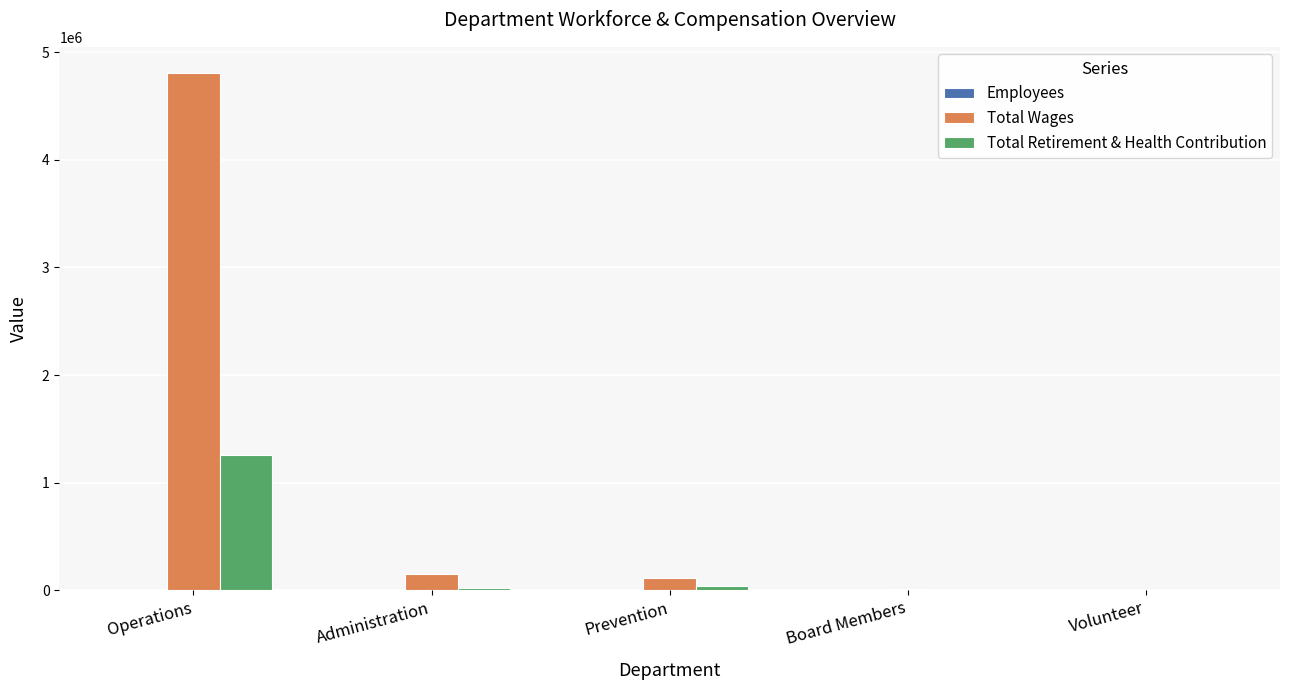

Which series has the largest total across all categories?

Total Wages